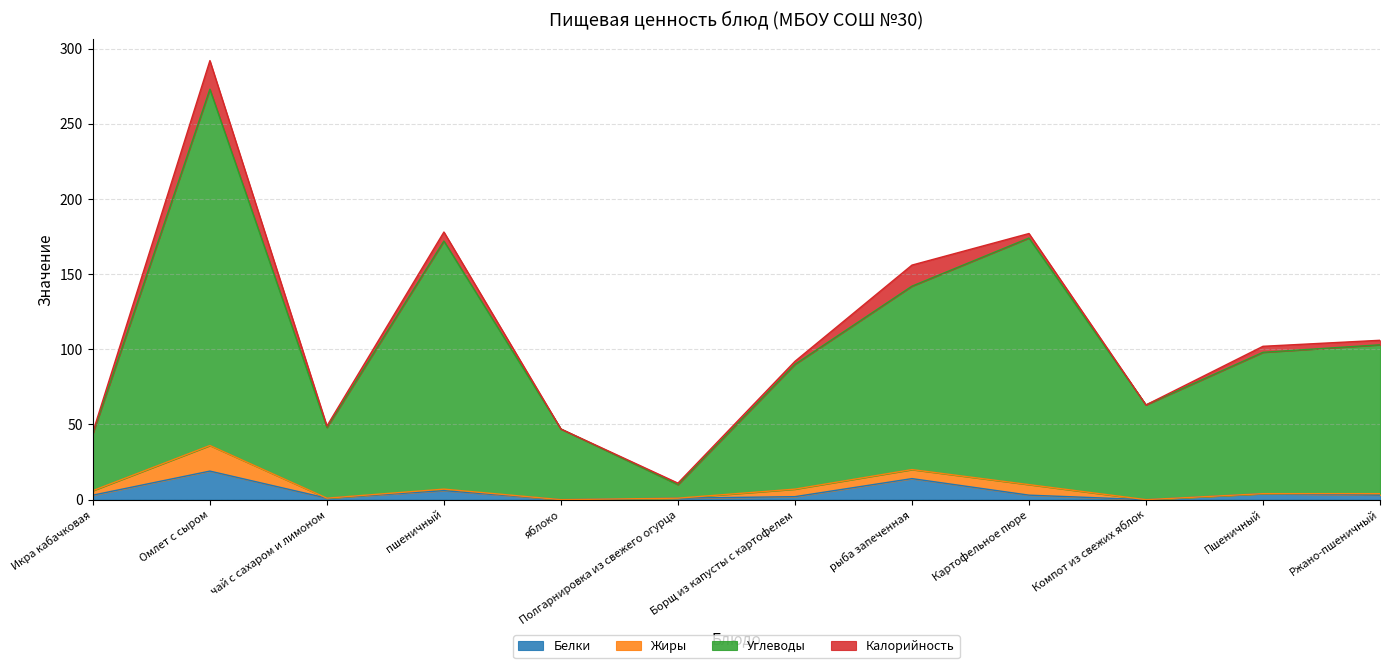

What is the label of the 11th point from the right?

Омлет с сыром